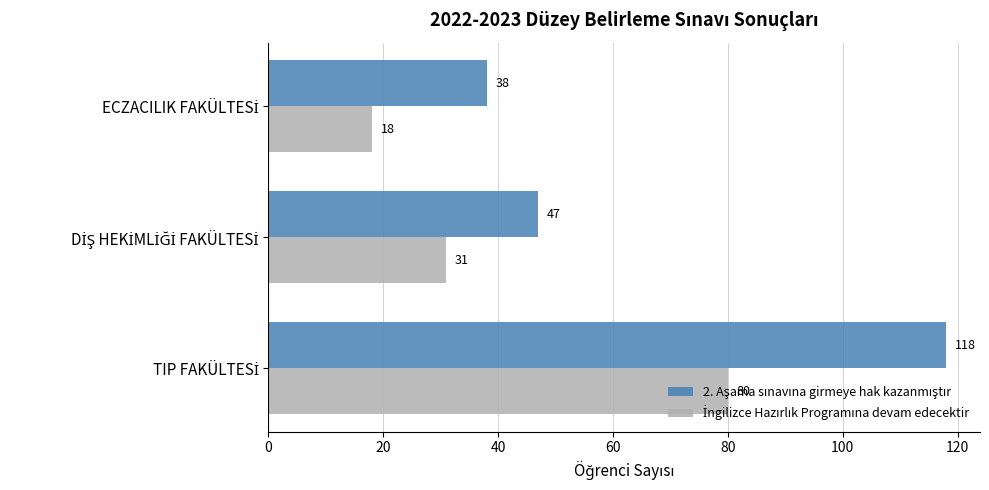

What is the maximum value shown in the chart?

118